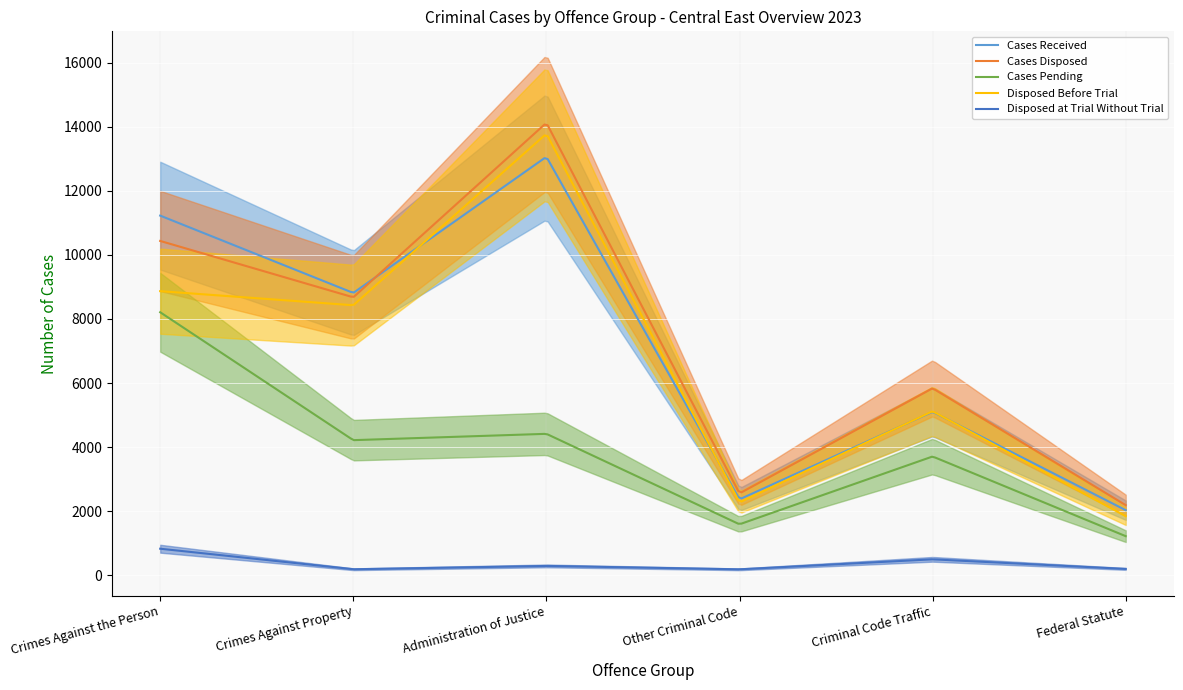

Where does the Cases Pending series first go above 4214?

Crimes Against the Person